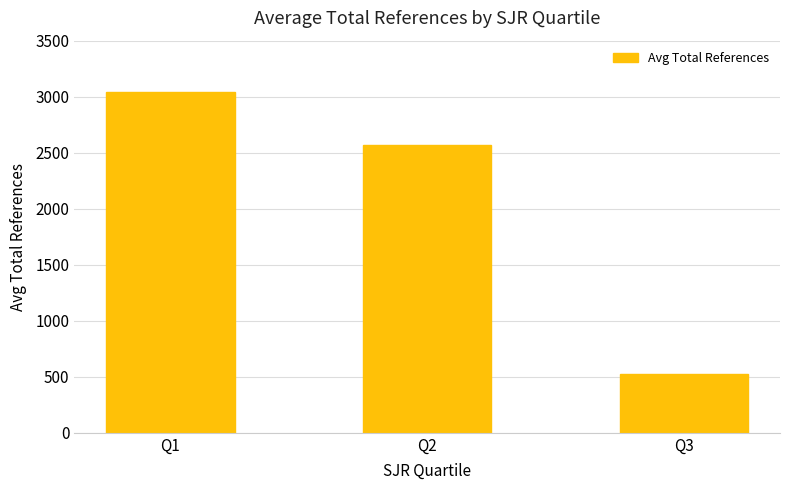

Which label corresponds to the smallest value in the chart?

Q3